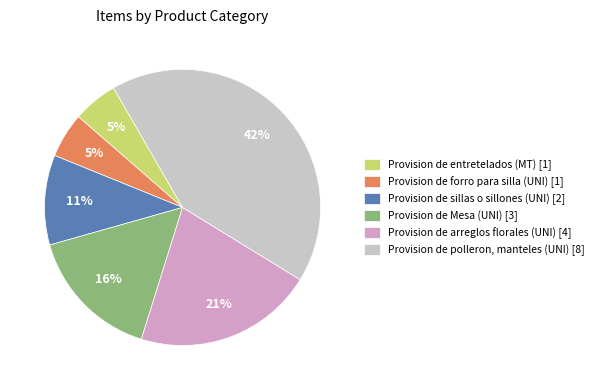

Does Provision de Mesa (UNI) [3] account for over 50% of the chart?

No